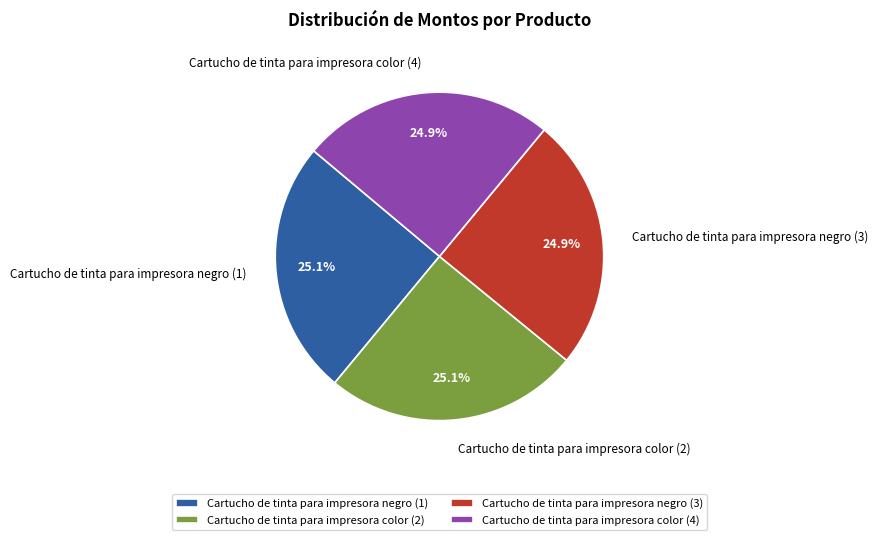

Does Cartucho de tinta para impresora negro (1) account for over 50% of the chart?

No